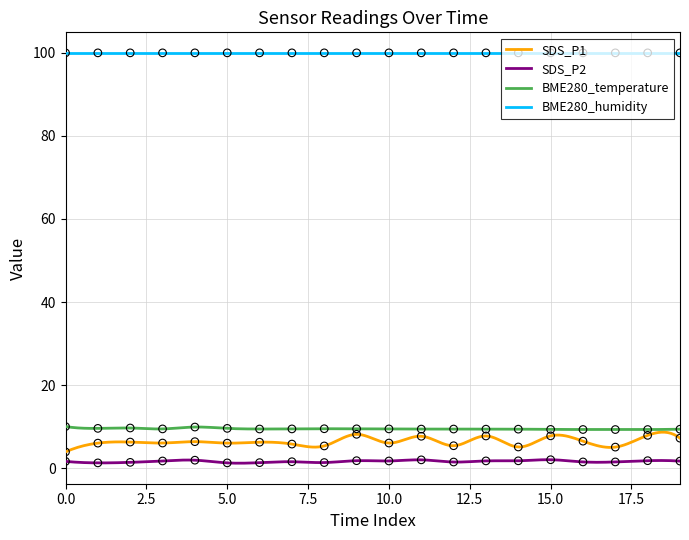

Which series contains the highest Y value?

BME280_humidity